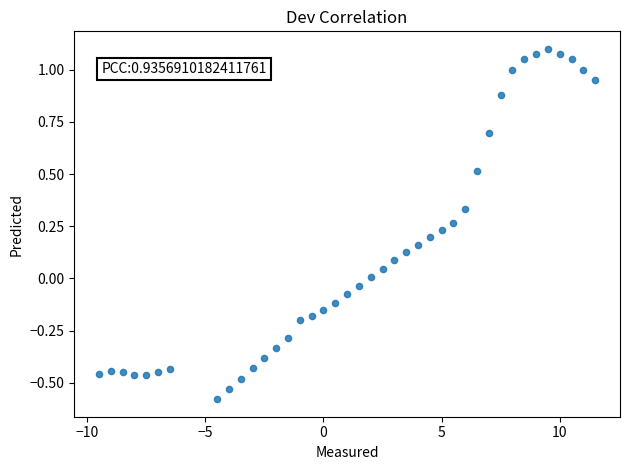

What is the range of Y values (max minus min)?

1.7